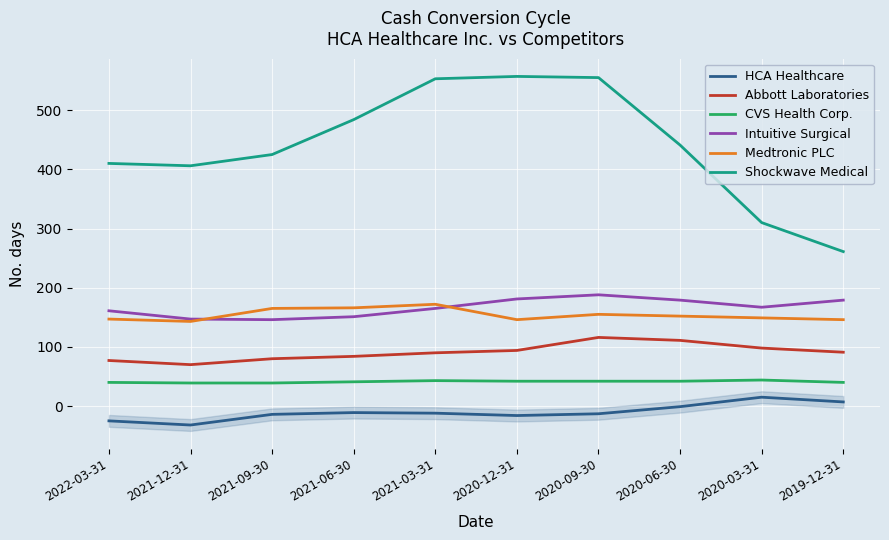

Does the chart display data point markers on the line(s)?

No